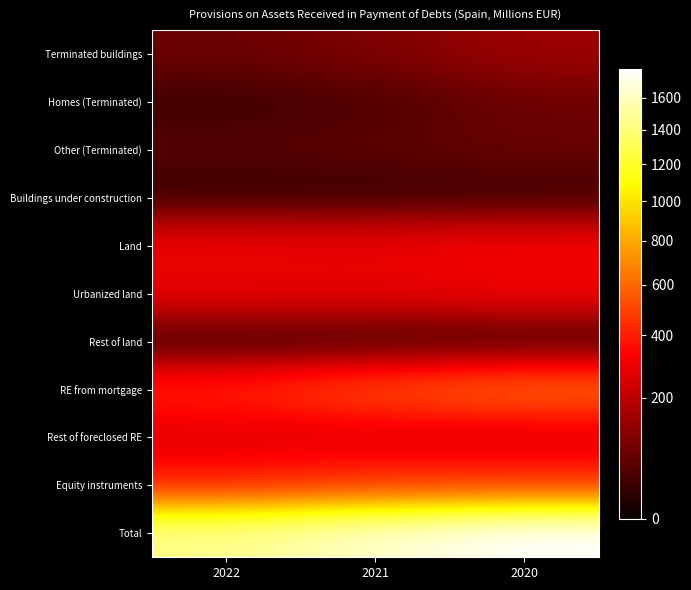

How many distinct data groups are displayed?

11